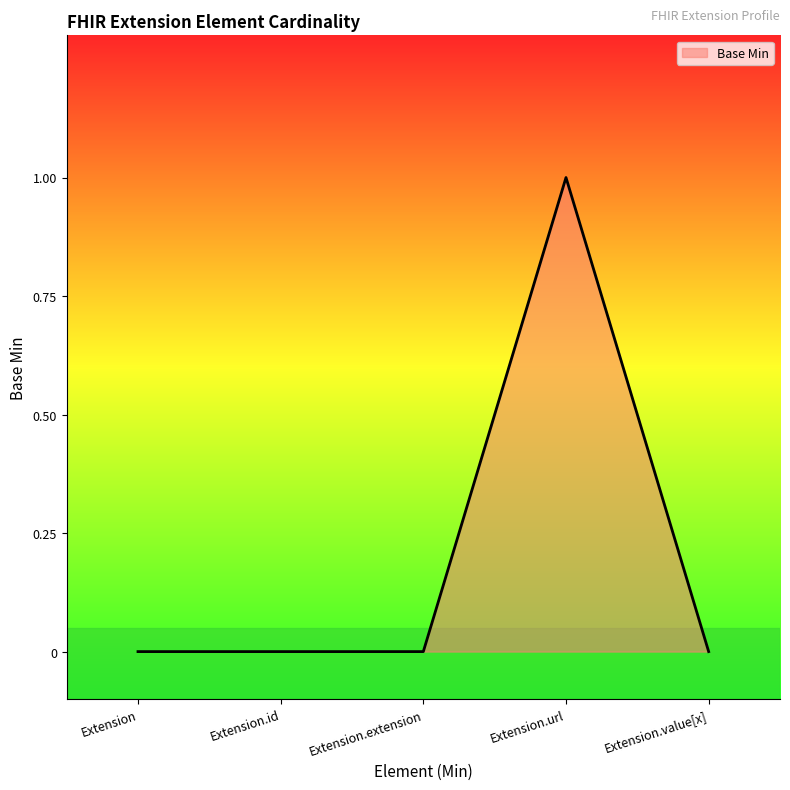

True or false: there are more than 2 points higher than both neighbors.

False